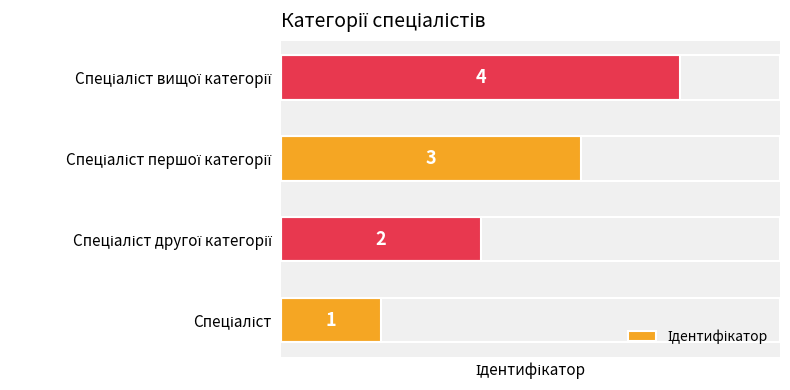

How many series are shown in this chart?

1